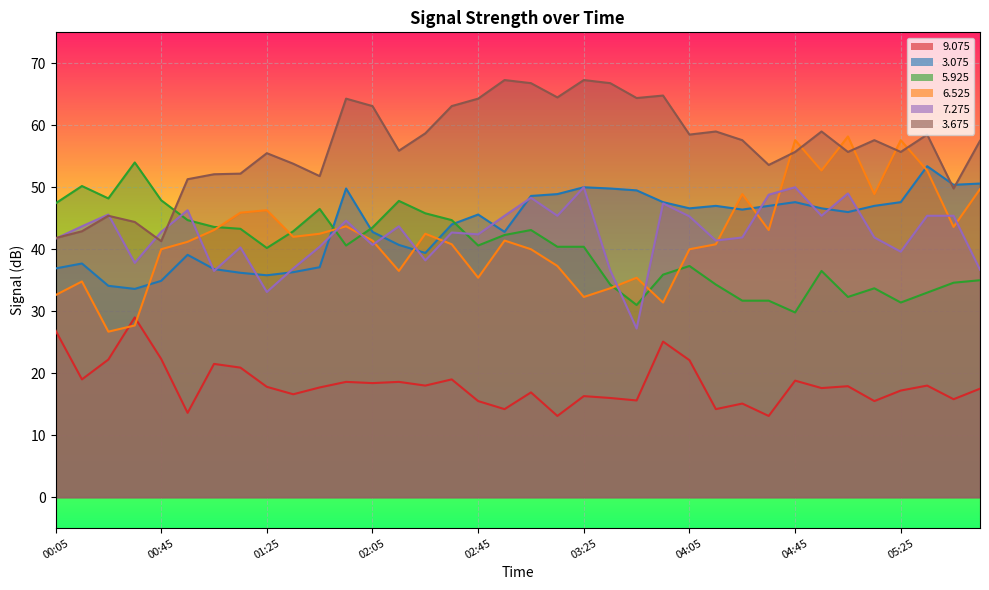

How many data points in 3.075 are less than 46?

17